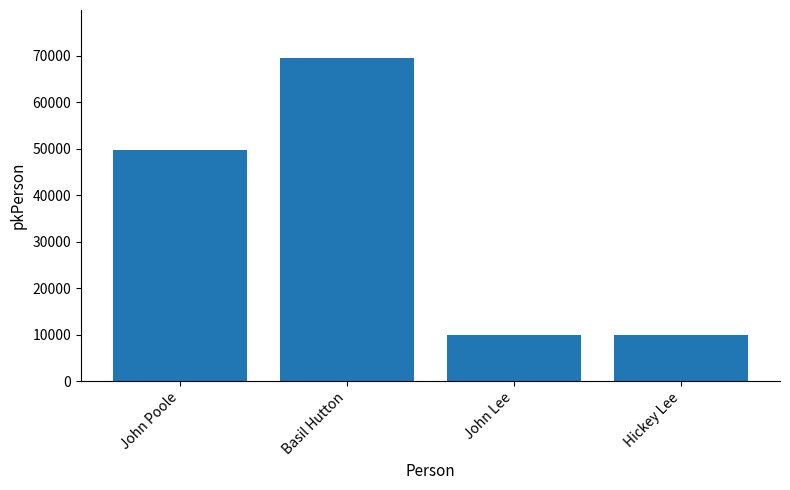

What is the average value?

34743